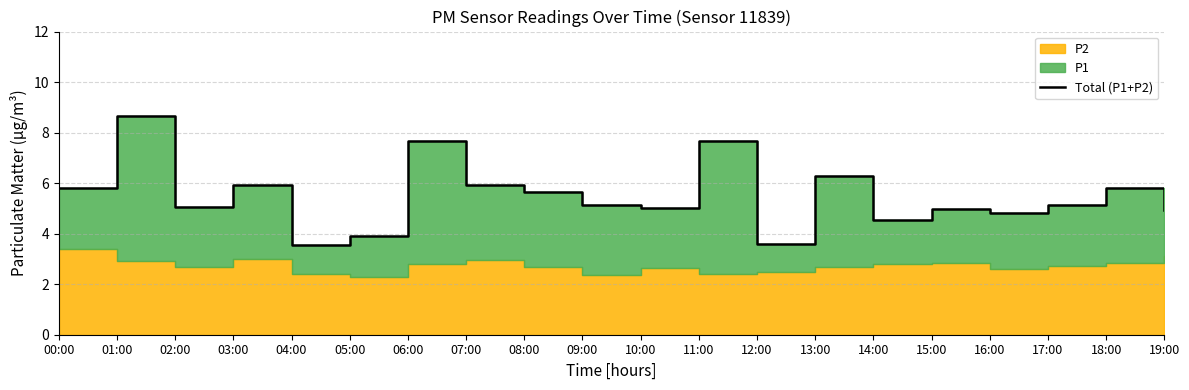

What is the ratio of the value at 15:00 to the value at 10:00?

1.0